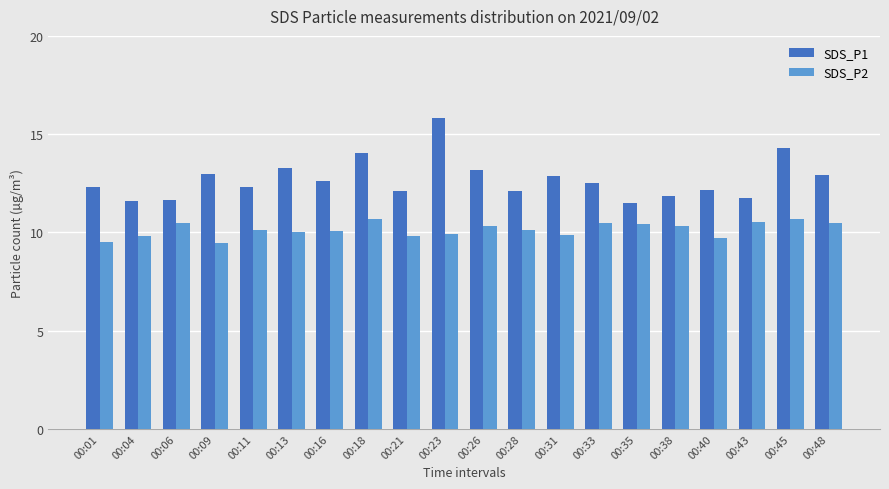

What is the maximum value shown in the chart?

15.8